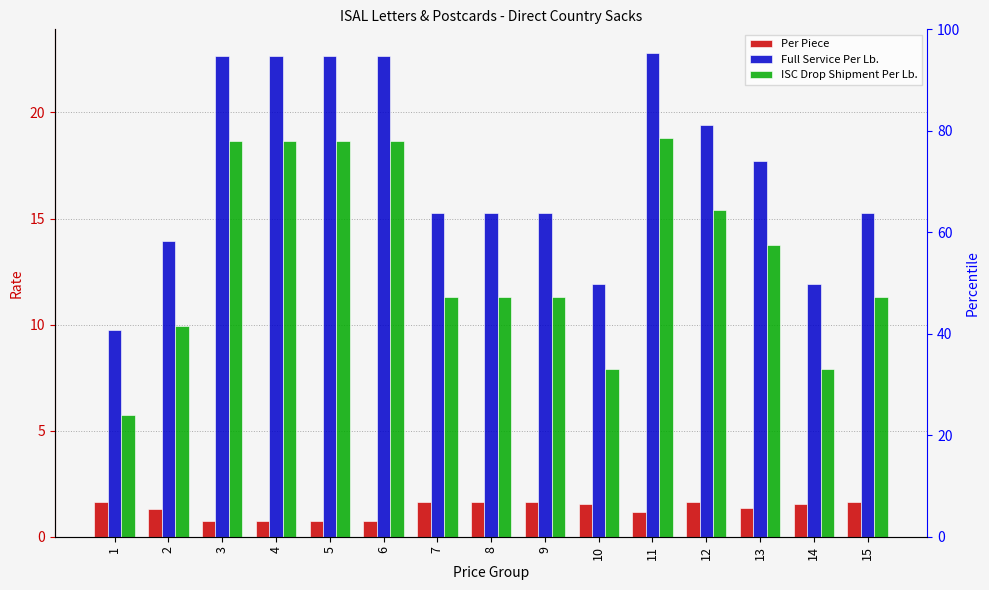

What is the greatest value displayed?

22.8